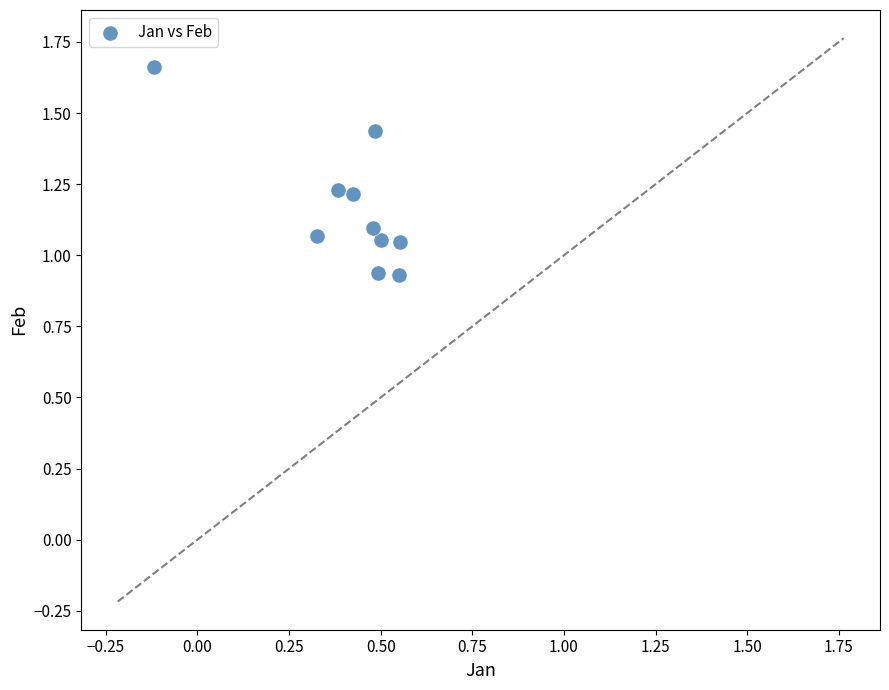

What is the range of X values (max minus min)?

0.7